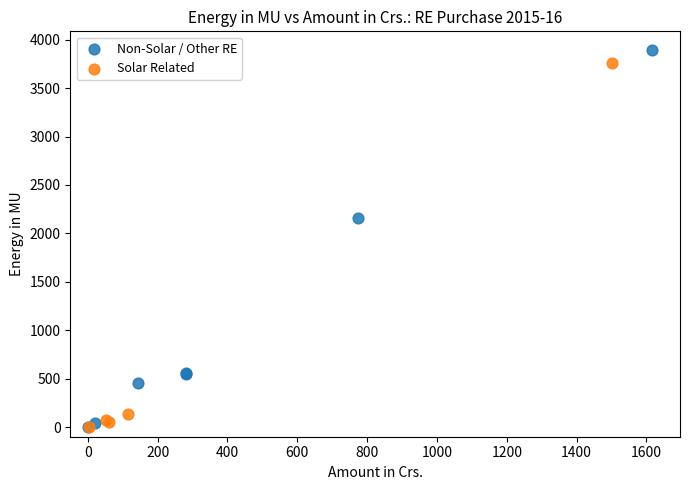

What are all the series names shown in the legend?

Non-Solar / Other RE, Solar Related